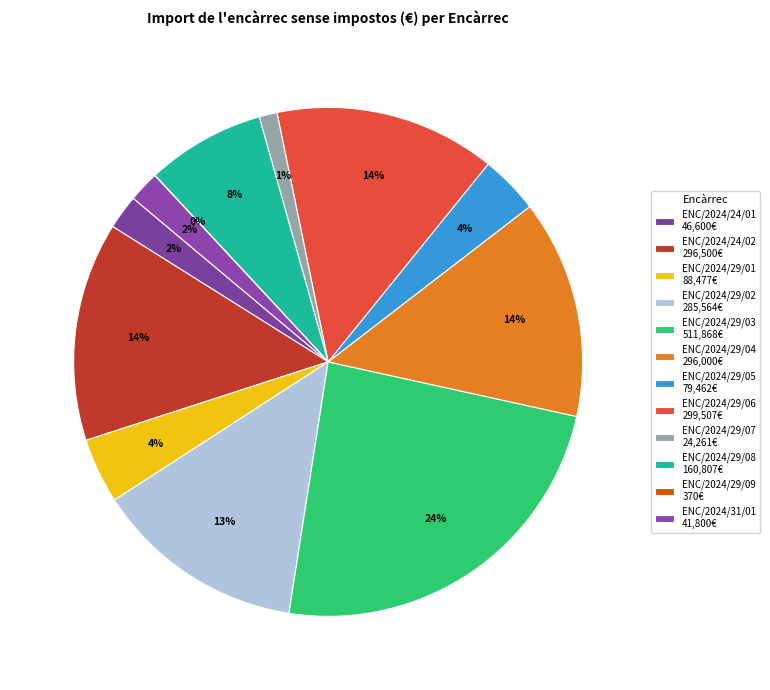

Which has a higher value, ENC/2024/29/02 or ENC/2024/24/02?

ENC/2024/24/02